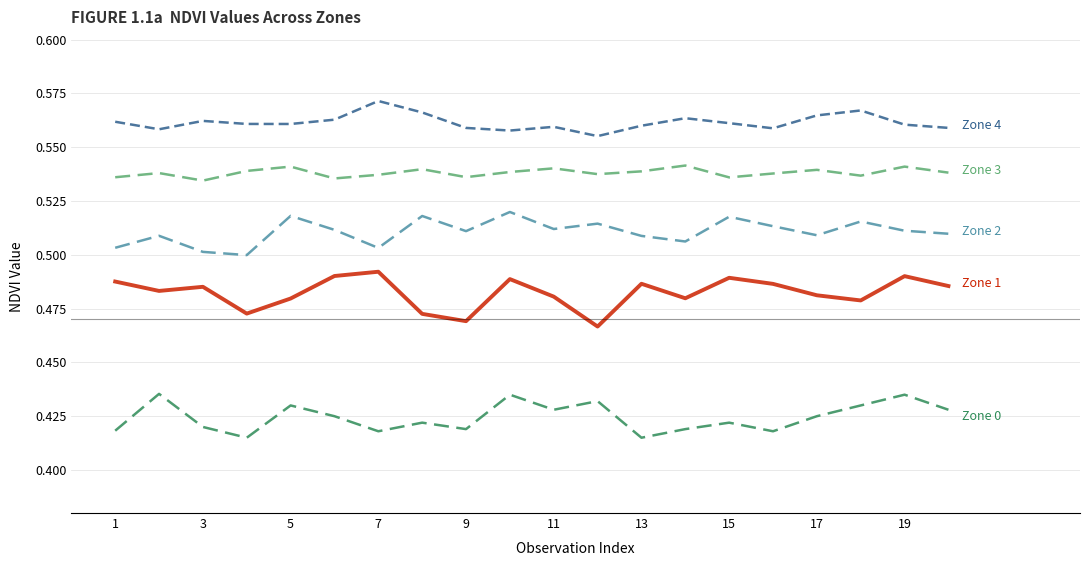

Does the chart have visible grid lines?

Yes